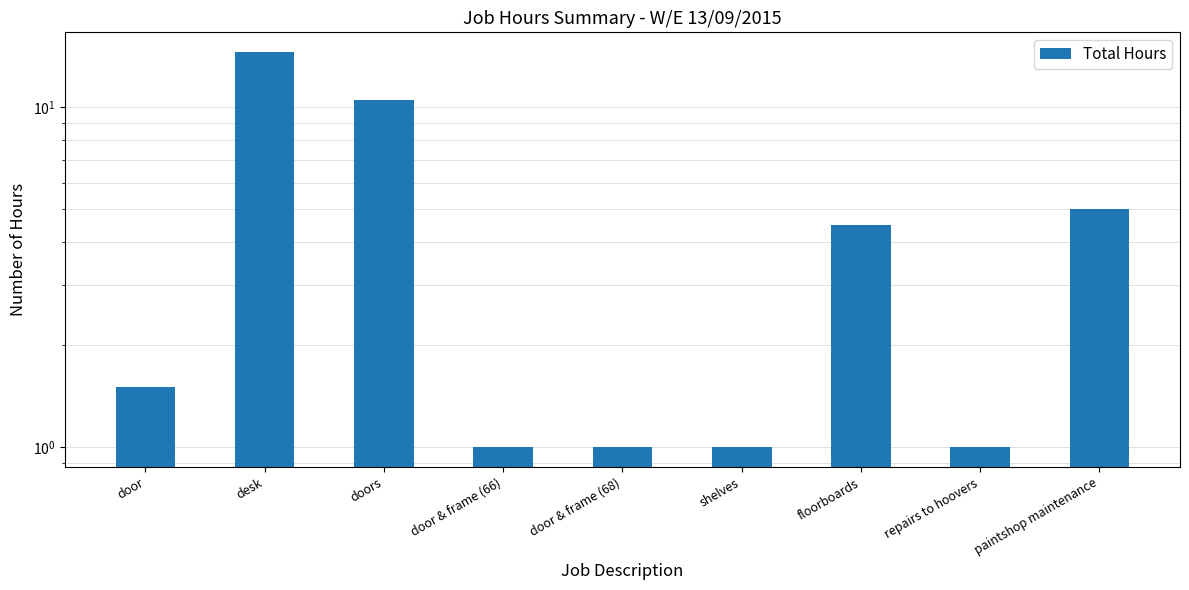

List the labels in order of value, smallest first.

door & frame (66), door & frame (68), shelves, repairs to hoovers, door, floorboards, paintshop maintenance, doors, desk